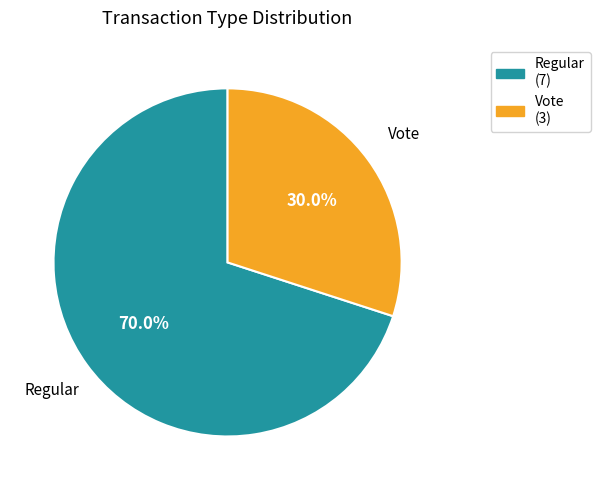

Approximately how many times larger is the value at Vote compared to Regular?

0.4